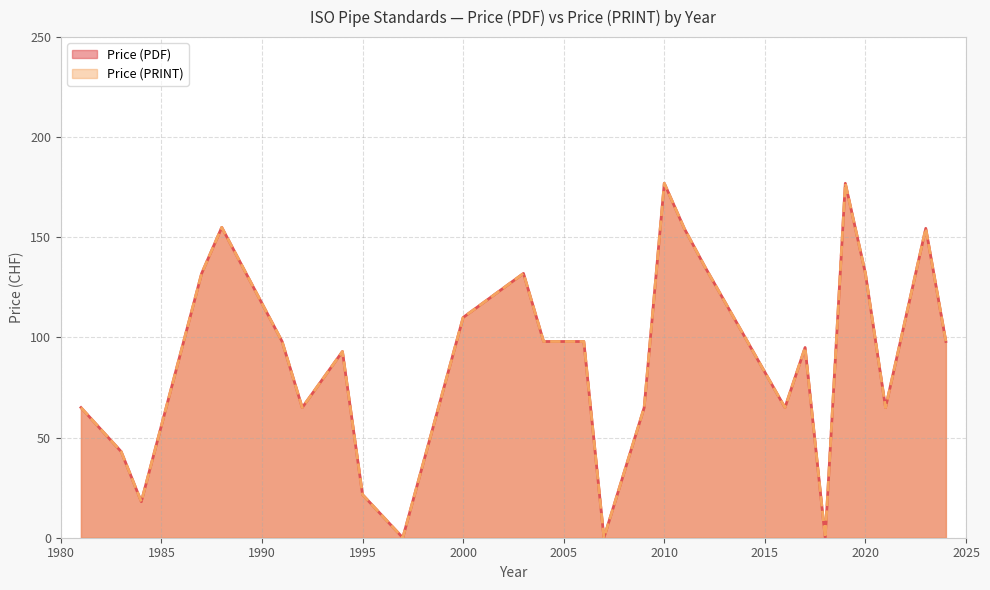

Does the chart display data point markers on the line(s)?

No